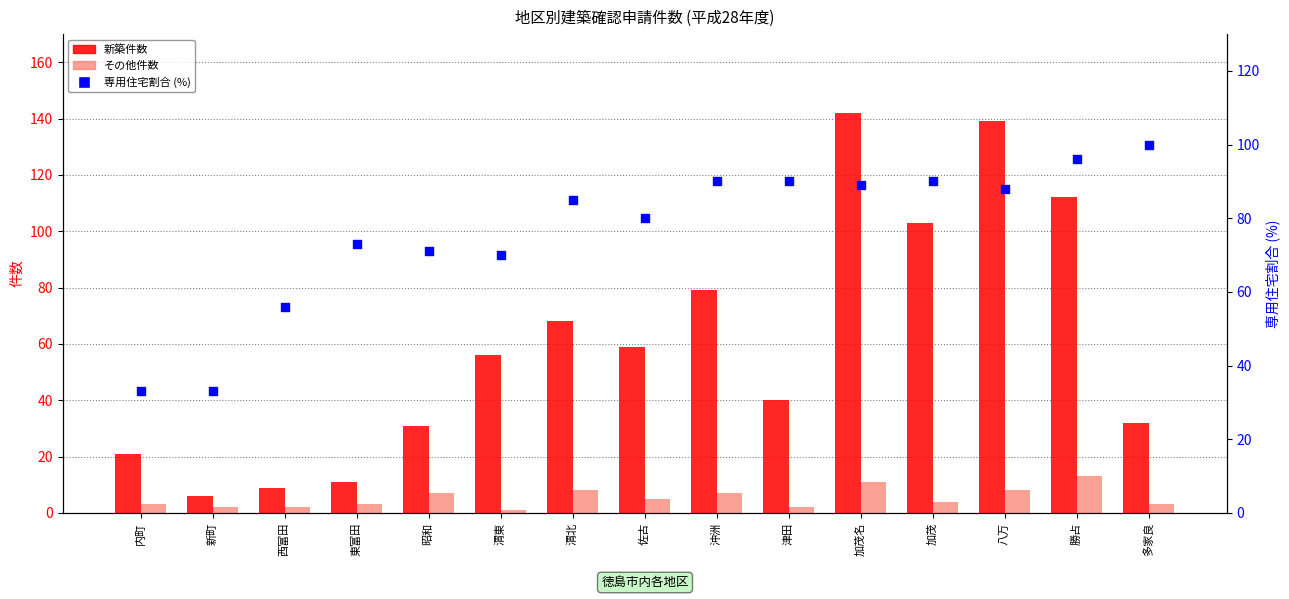

Is the value of 新築件数 at 佐古 greater than the value of その他件数 at 昭和?

Yes